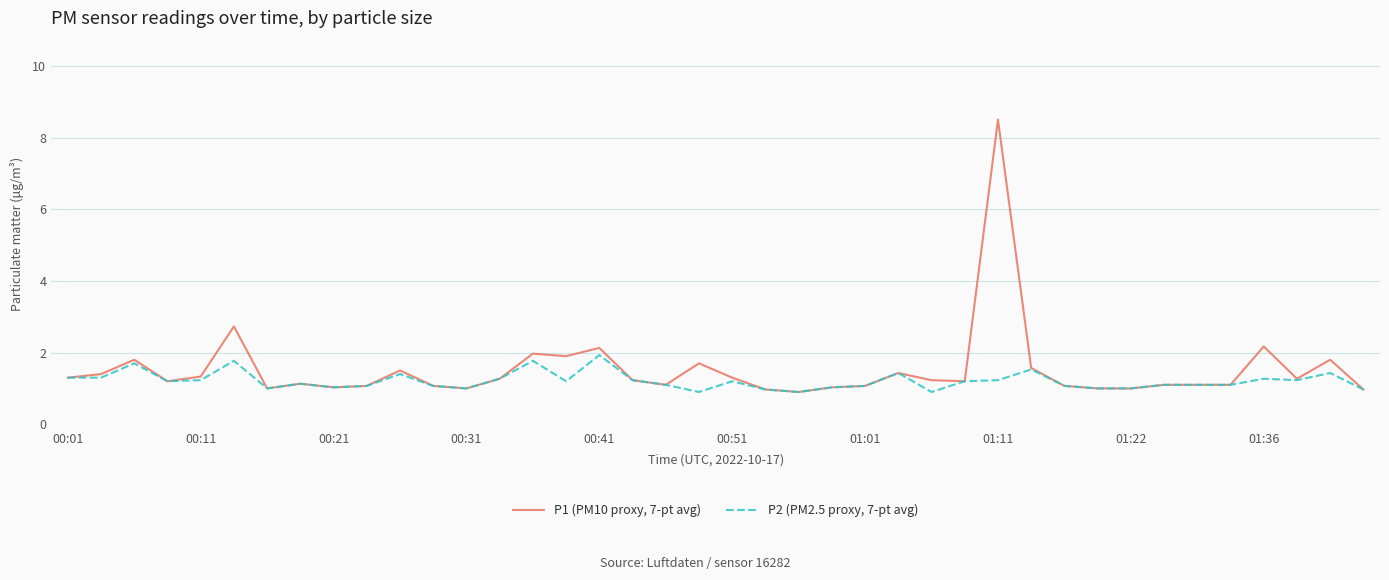

List the series in order of their peak value, lowest first.

P2 (PM2.5 proxy, 7-pt avg), P1 (PM10 proxy, 7-pt avg)